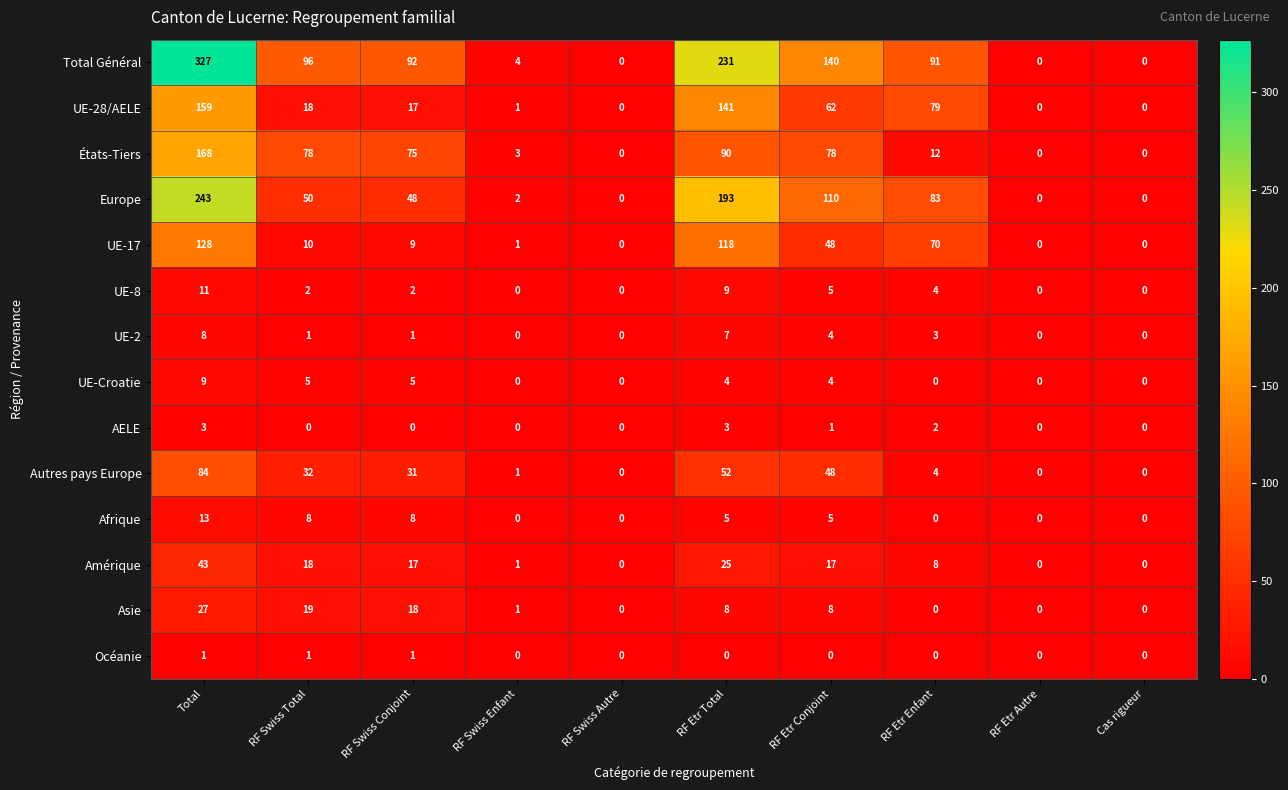

At which category is the sum across all series the highest?

Total